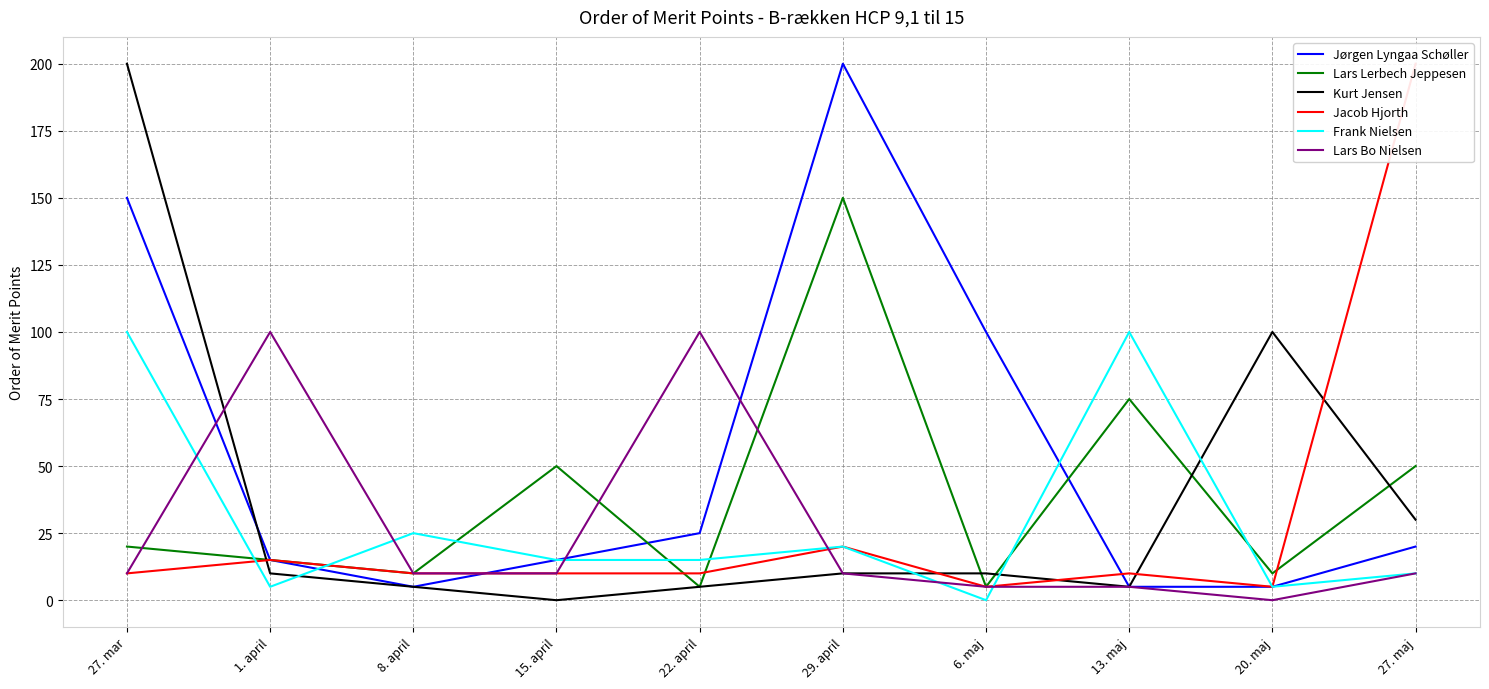

Is it true that Jacob Hjorth equals 18 at 15. april?

False